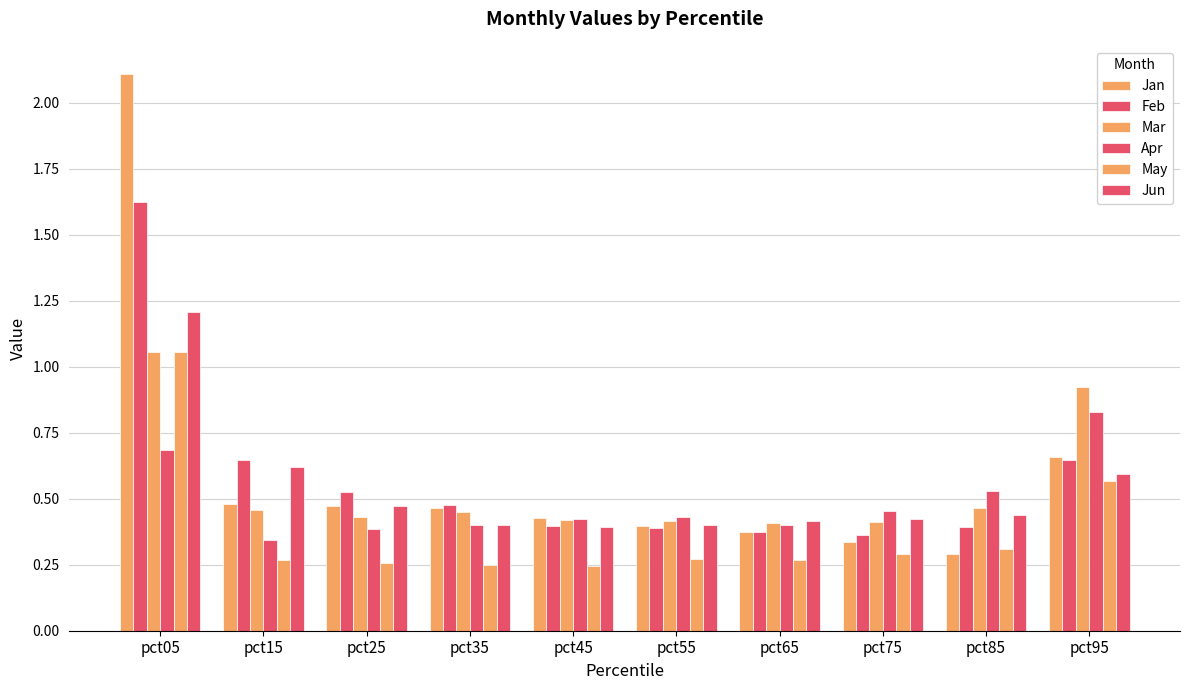

What is the sum of all Apr values?

4.9